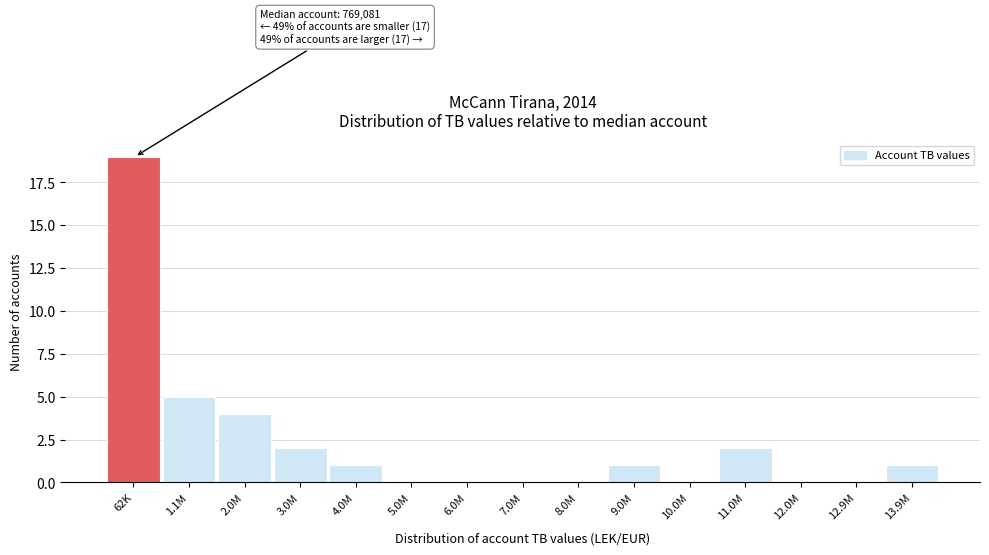

Reading left to right, list all the values displayed in this chart.

62K=19	1.1M=5	2.0M=4	3.0M=2	4.0M=1	5.0M=0	6.0M=0	7.0M=0	8.0M=0	9.0M=1	10.0M=0	11.0M=2	12.0M=0	12.9M=0	13.9M=1